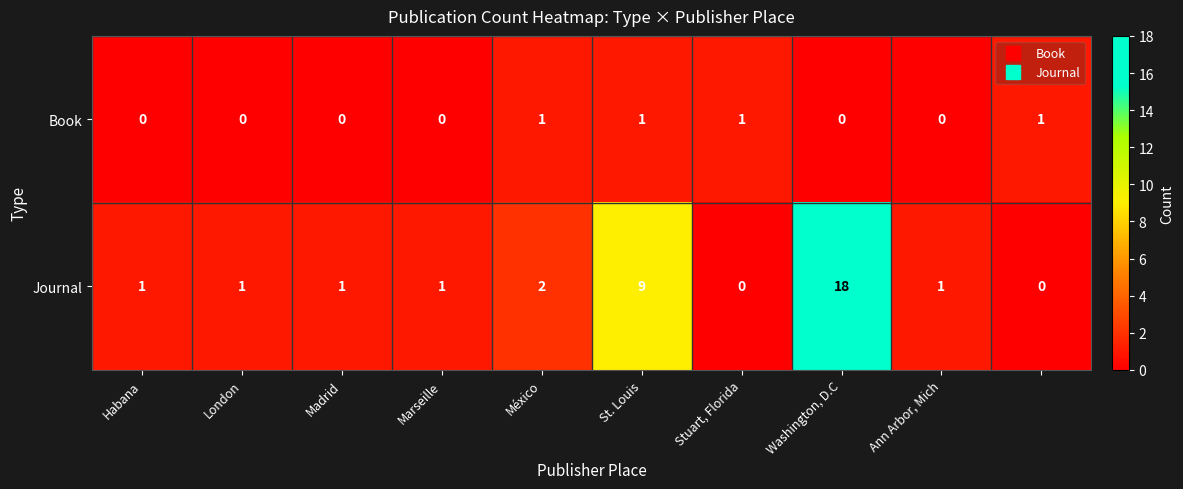

Which series has the largest range (max minus min)?

Journal